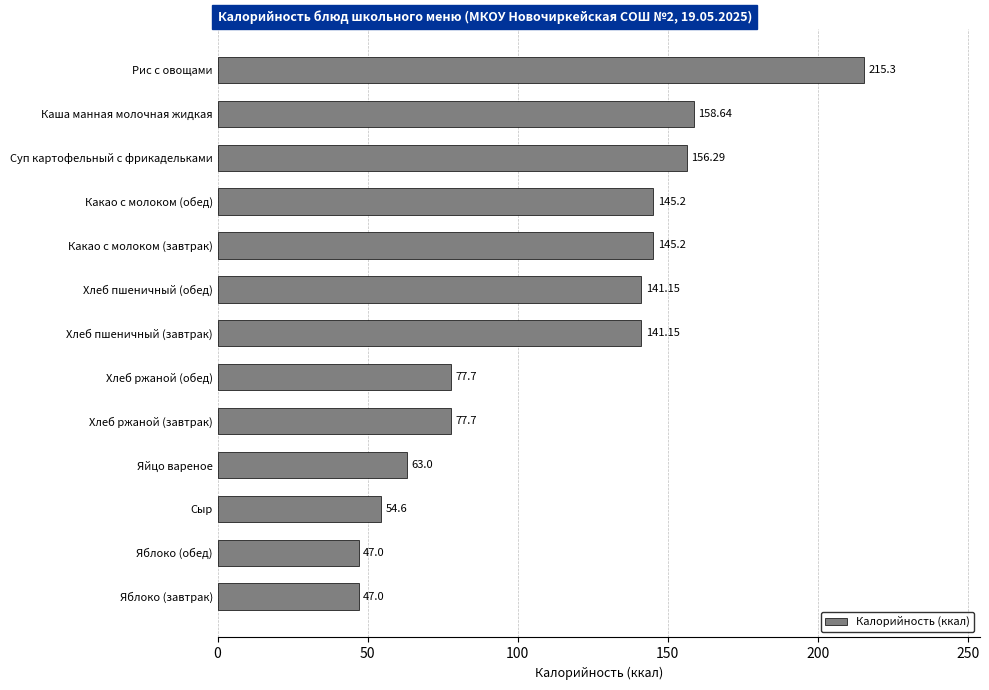

At which category does the chart reach its peak across all series?

Рис с овощами